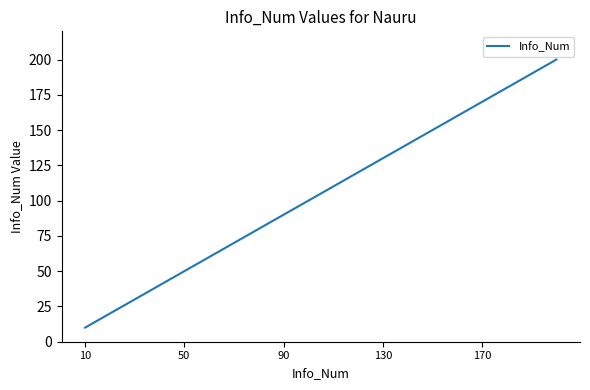

What is the greatest value displayed?

200